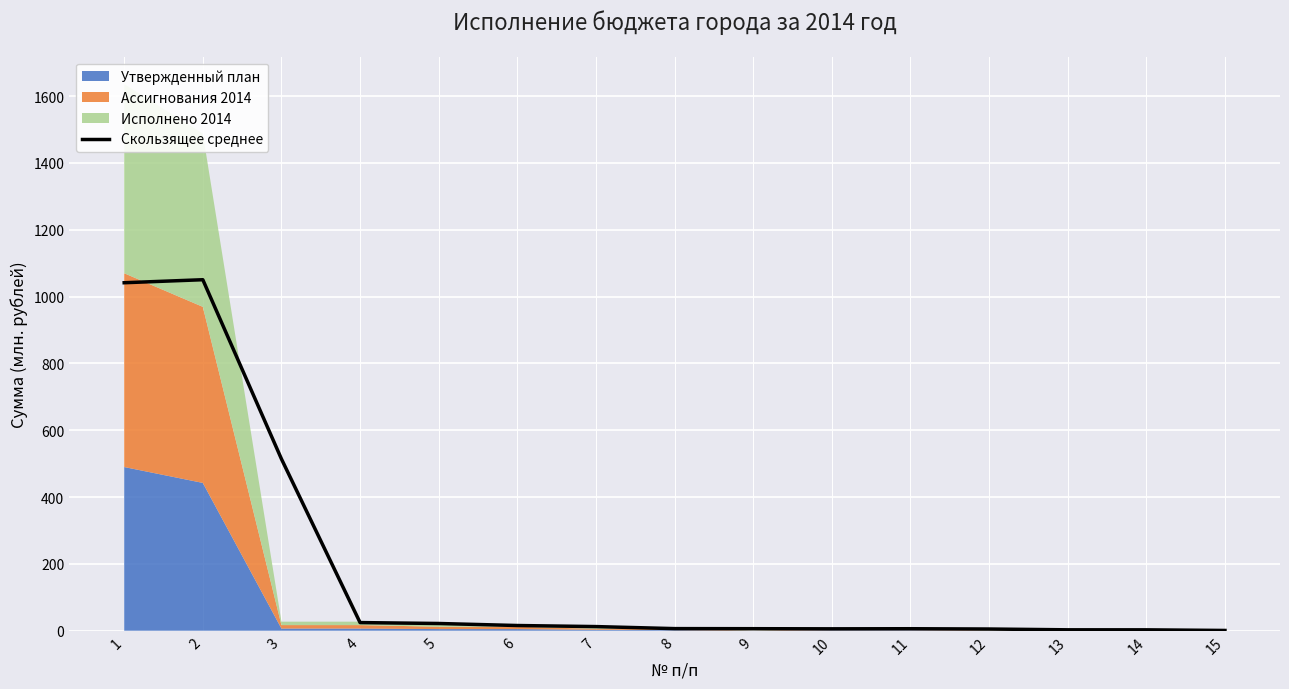

What is the value of the 3rd point from the left?

514.0